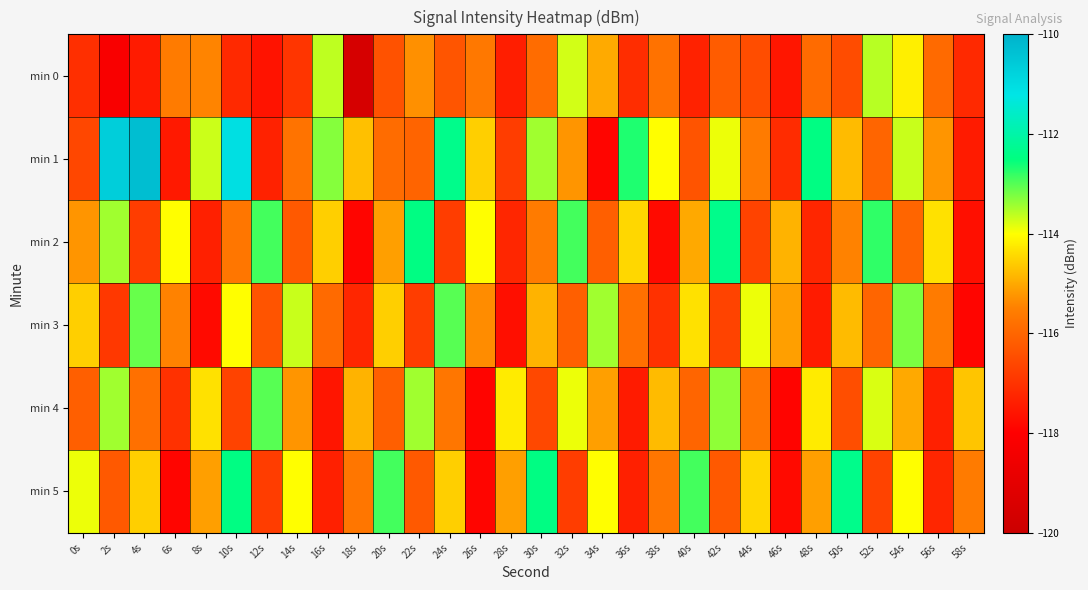

Which series has the widest spread of values?

min 1